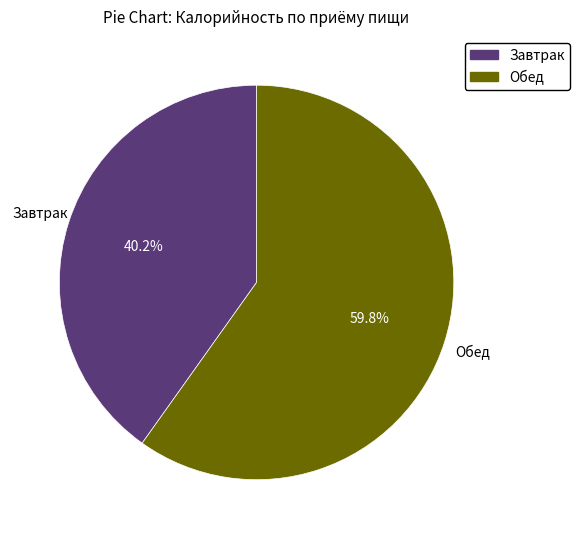

True or false: Обед accounts for 60% of the total.

True